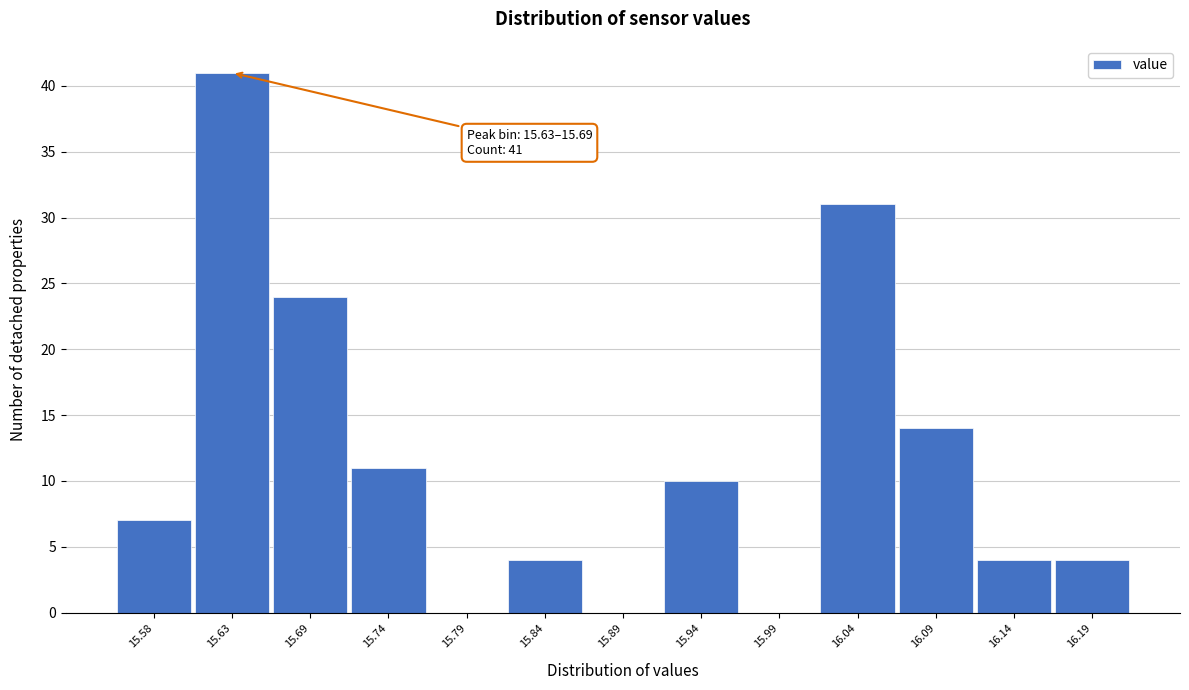

Reading left to right, extract all data points from this chart.

15.58=7	15.63=41	15.69=24	15.74=11	15.79=0	15.84=4	15.89=0	15.94=10	15.99=0	16.04=31	16.09=14	16.14=4	16.19=4